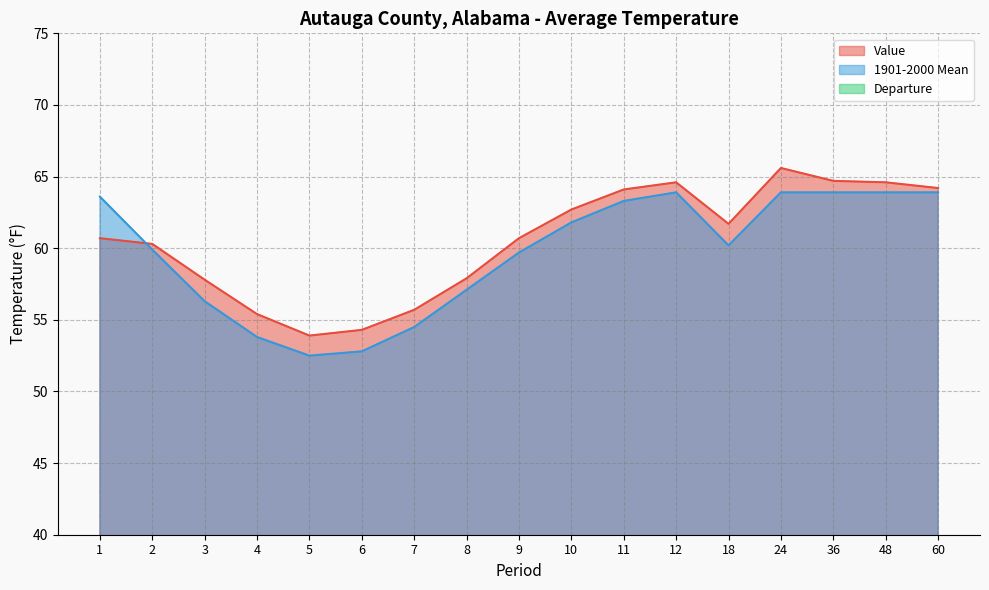

Count the number of data series in this chart.

3